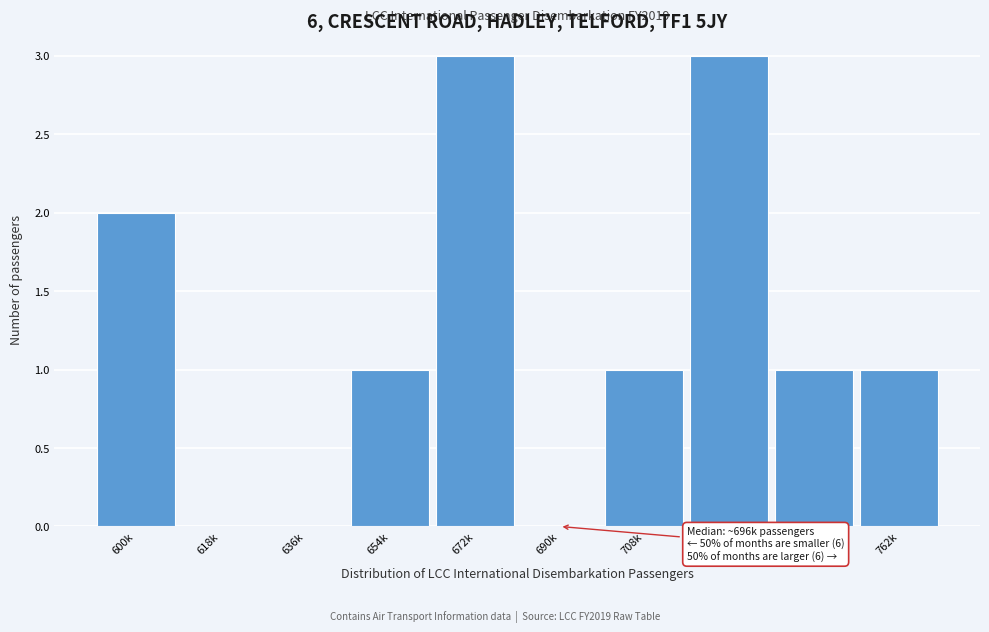

Reading left to right, what are all the values shown in this chart?

600k=2	618k=0	636k=0	654k=1	672k=3	690k=0	708k=1	726k=3	744k=1	762k=1